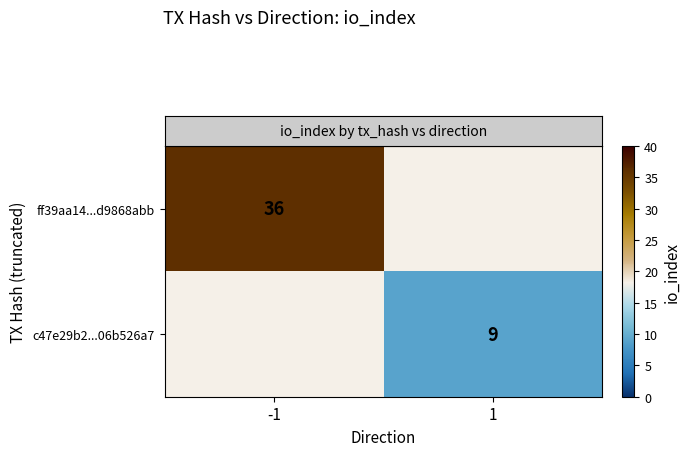

Which series has the widest spread of values?

row_0